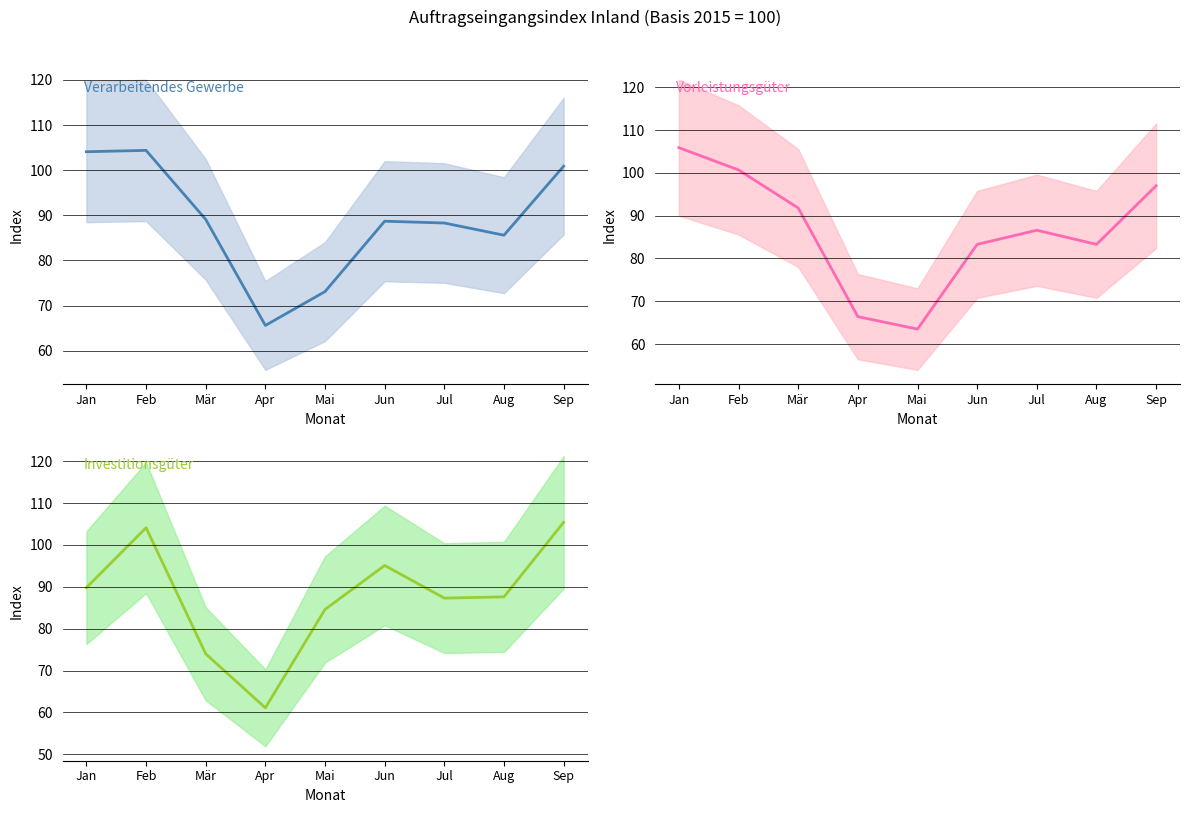

At which label does Verarbeitendes Gewerbe reach its peak?

Feb